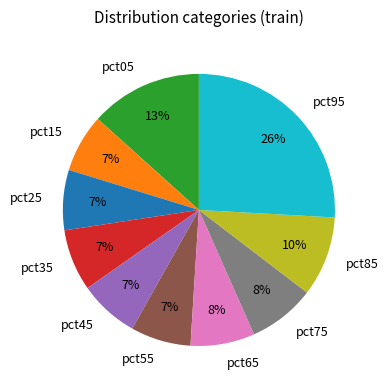

Which slice is the largest?

pct95